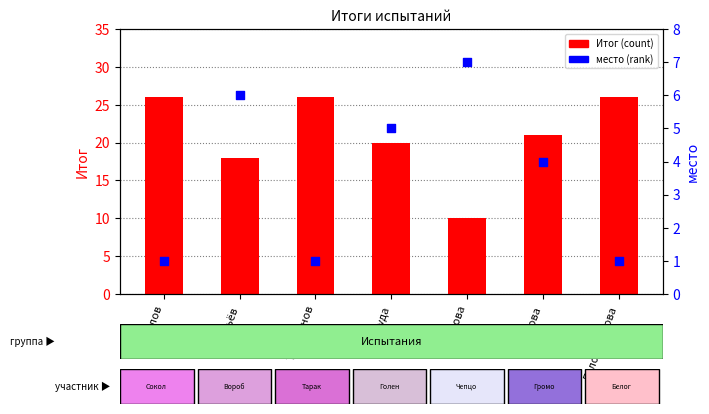

What are all the series names shown in the legend?

Итог (count), место